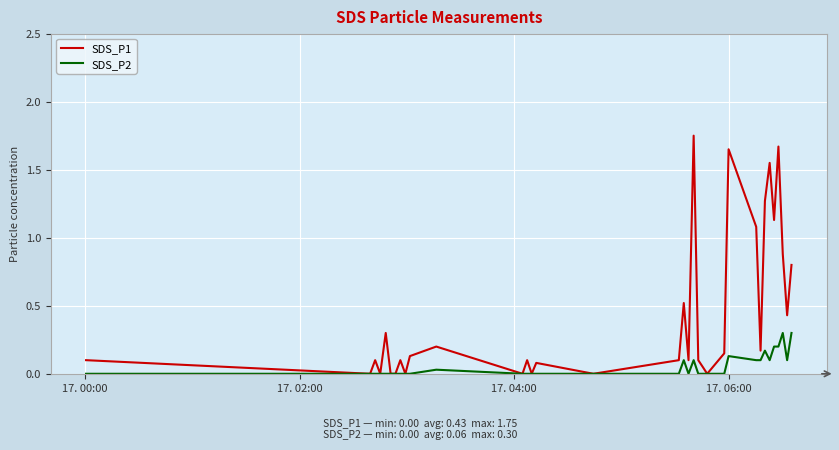

Which series has the largest range (max minus min)?

SDS_P1